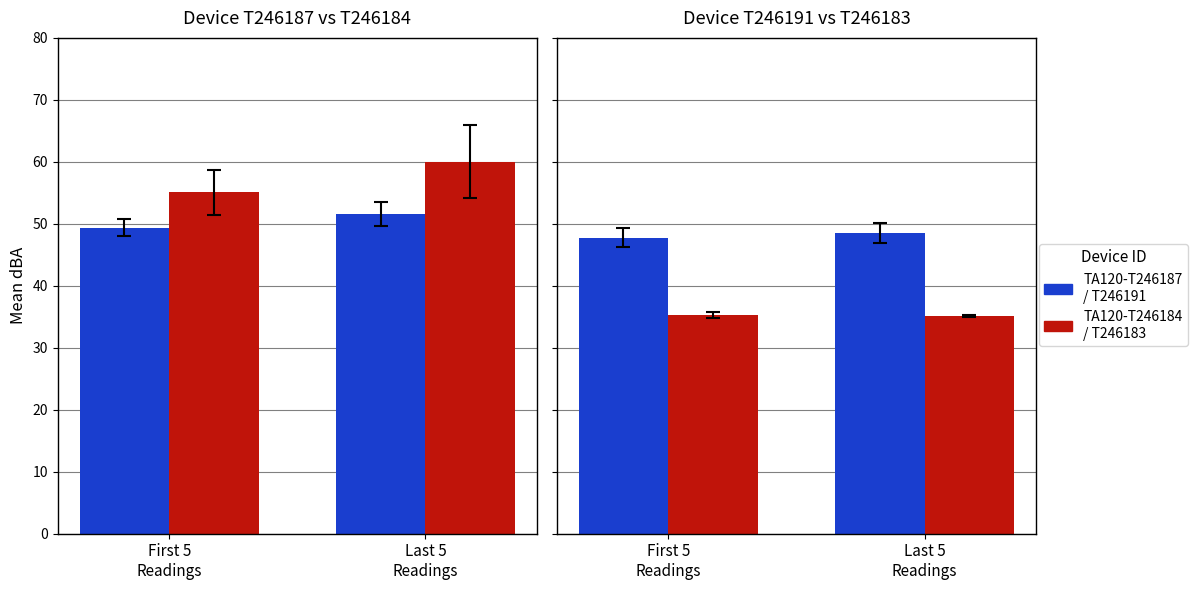

What is the average value of the TA120-T246184 / T246183 series?

35.2